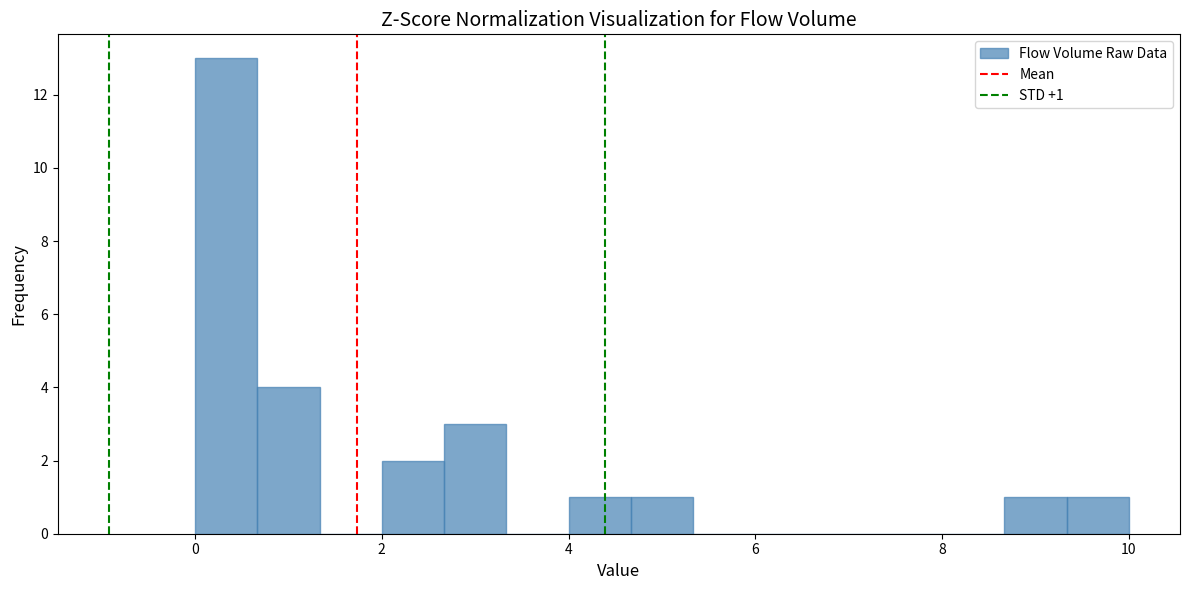

Read against the x-axis, roughly where is the centre of the tallest bar?

0.4